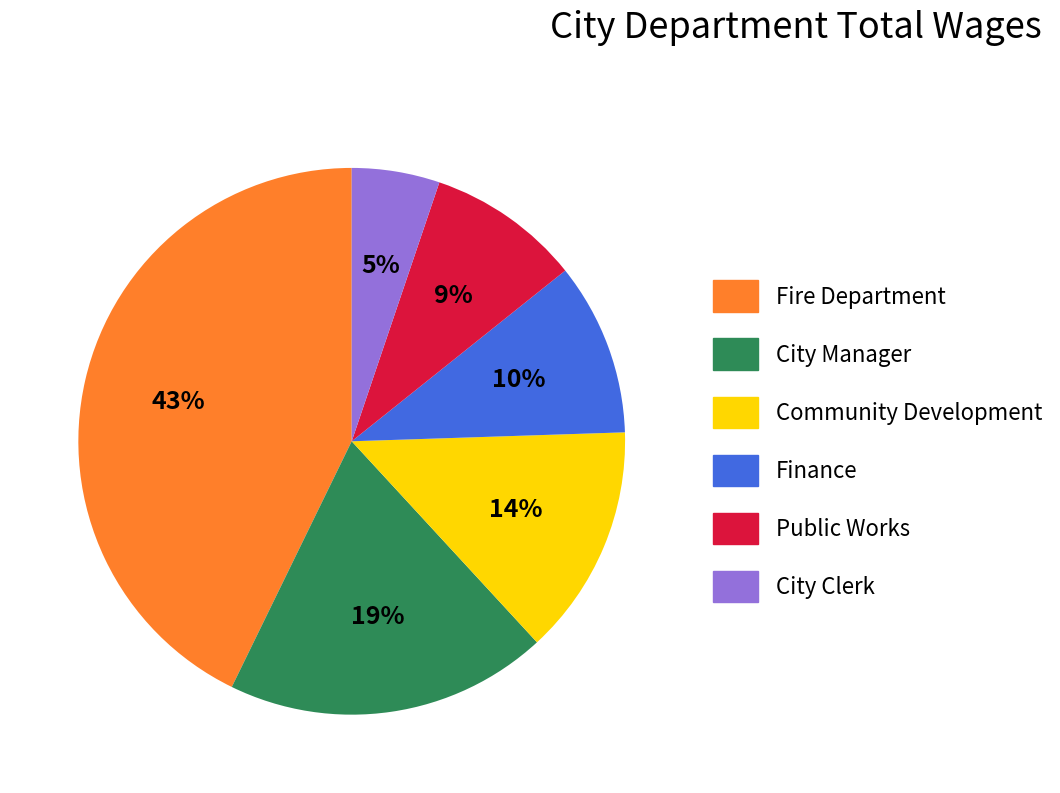

Is it true that Public Works is 15% of the pie?

False